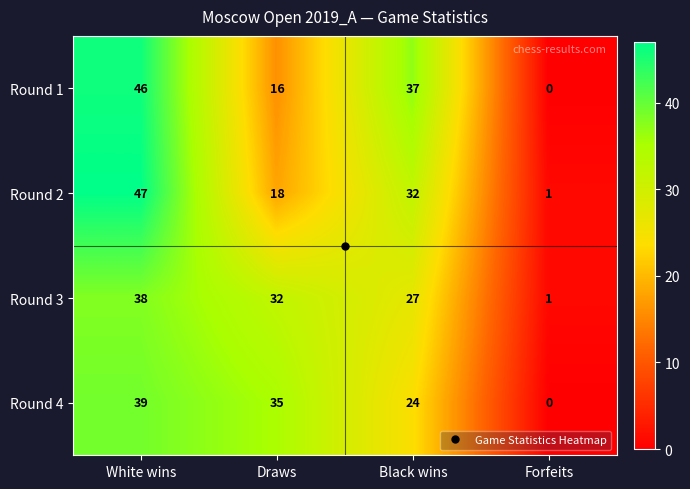

What is the total value across all series at Draws?

101